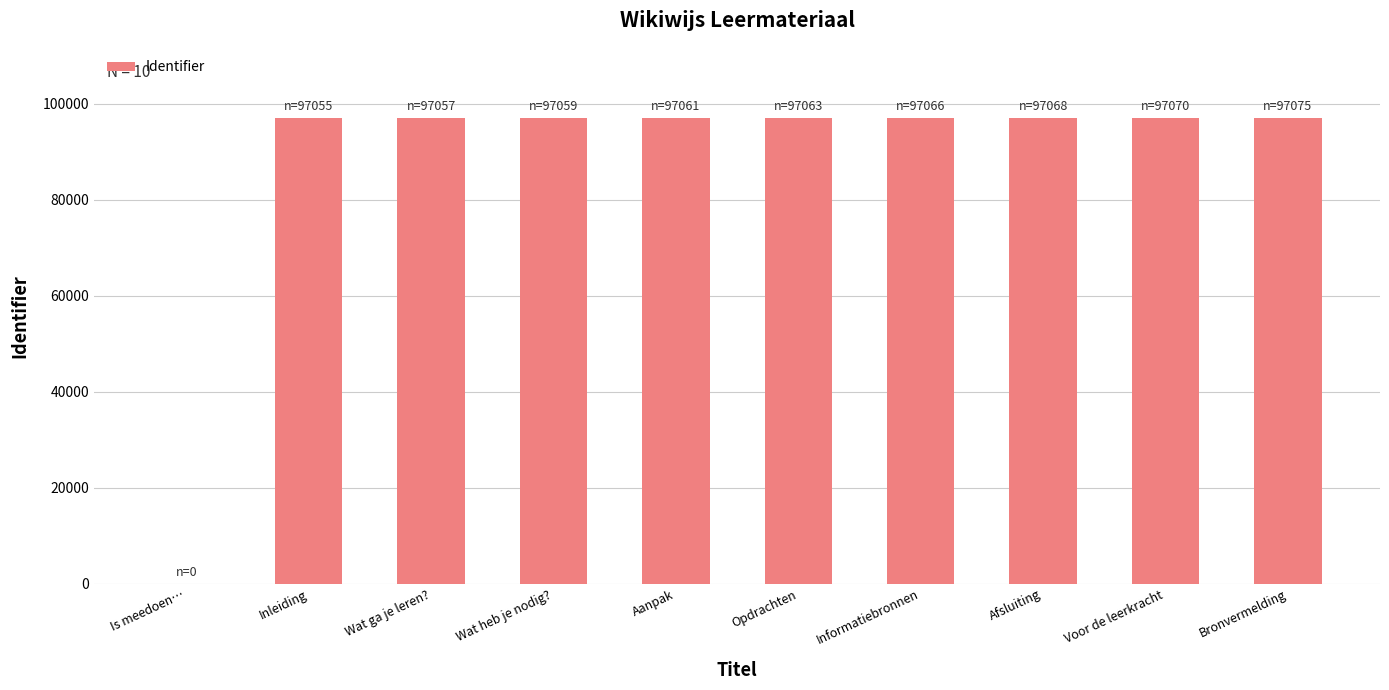

The chart shows a value of 97066 at Informatiebronnen. True or false?

True